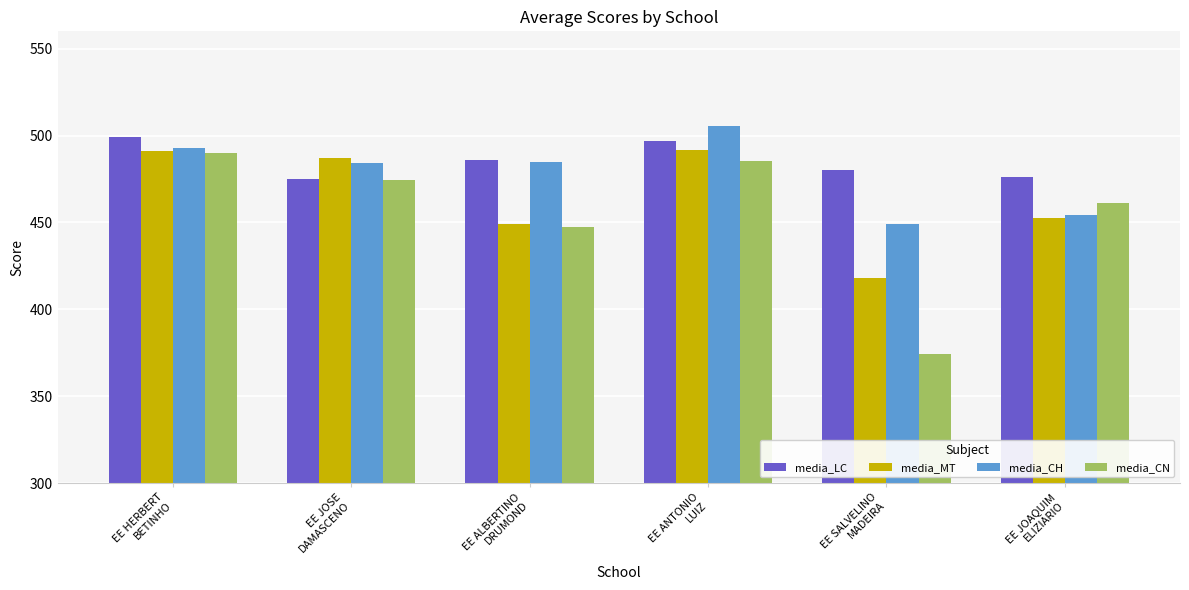

How many series are shown in this chart?

4